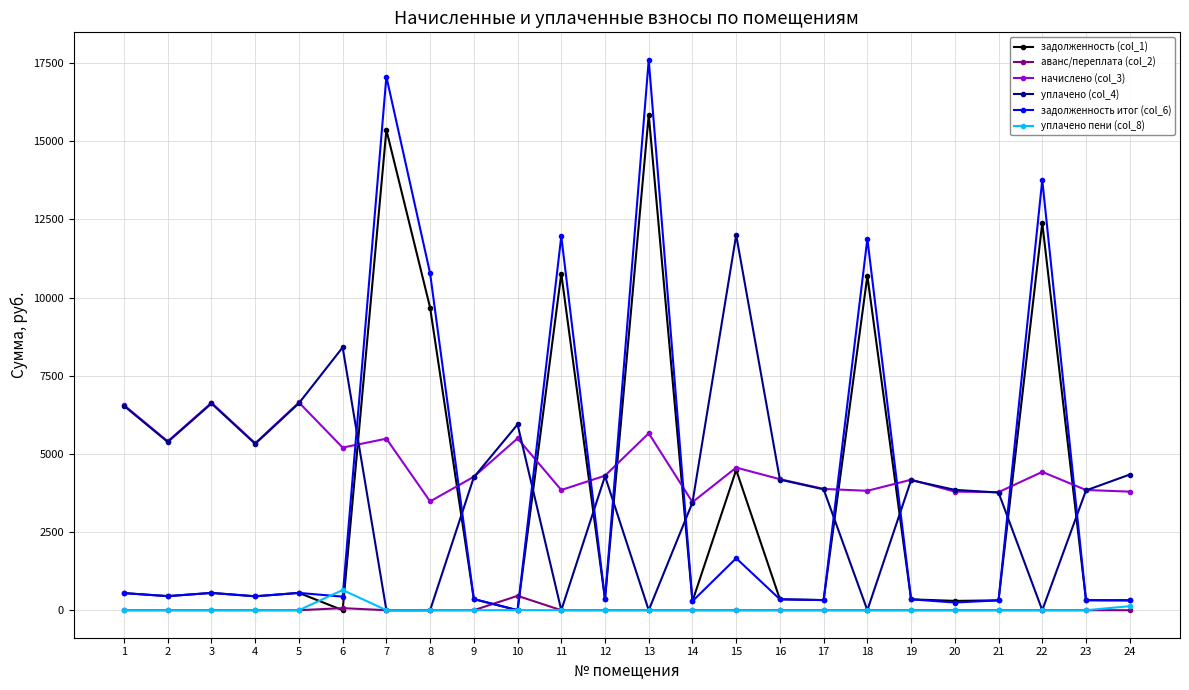

Which series has the widest spread of values?

задолженность итог (col_6)